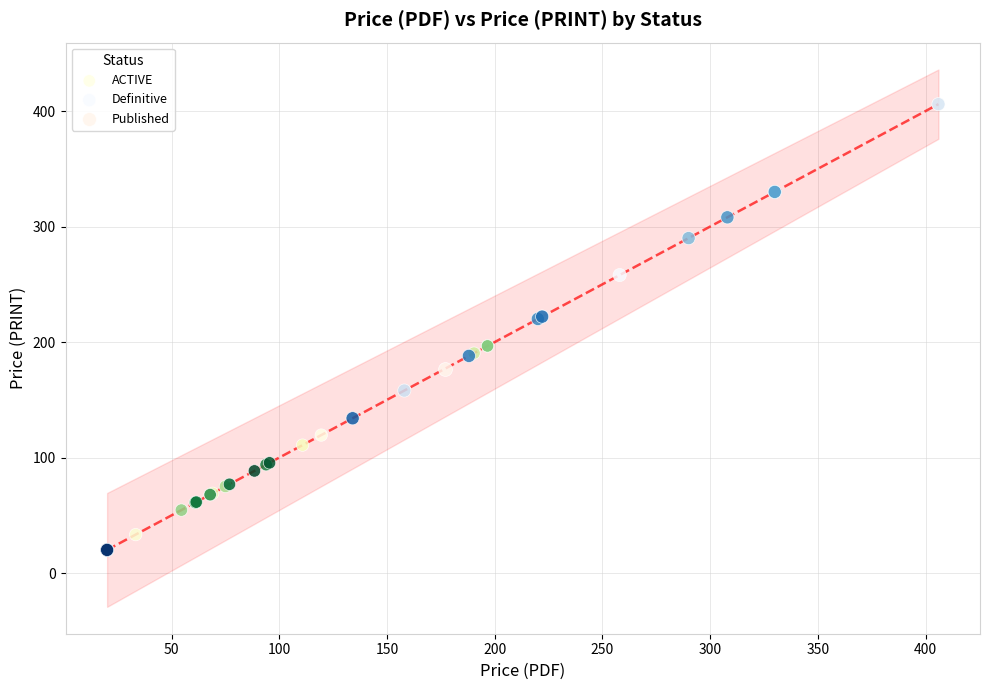

Which series contains the highest Y value?

Definitive